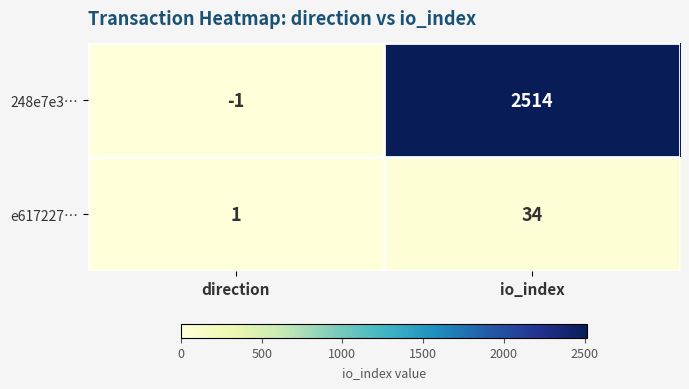

At how many categories does at least one series exceed 790?

1